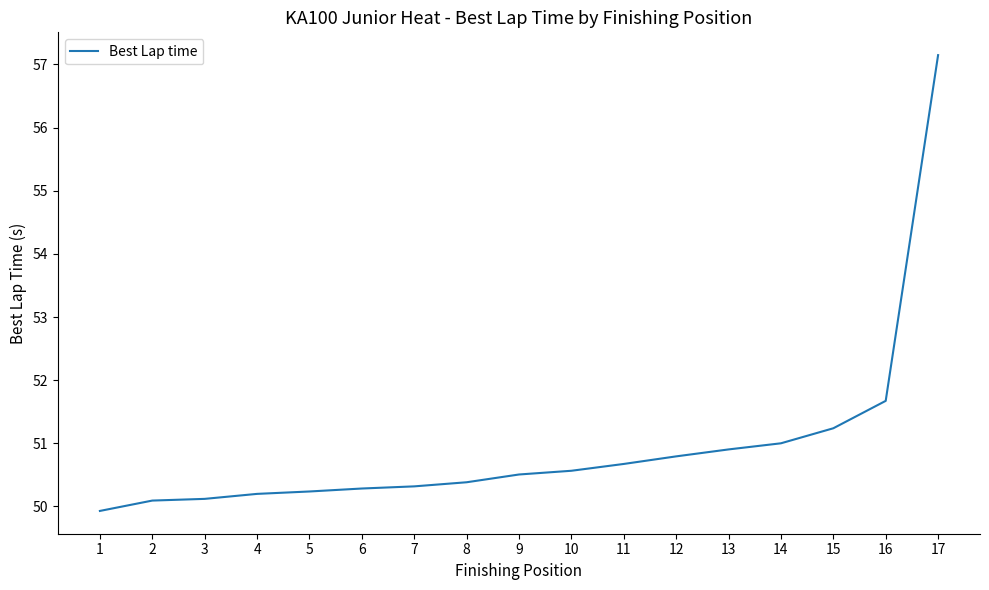

Reading left to right, list all the values displayed in this chart.

49.9	50.1	50.1	50.2	50.2	50.3	50.3	50.4	50.5	50.6	50.7	50.8	50.9	51.0	51.2	51.7	57.1